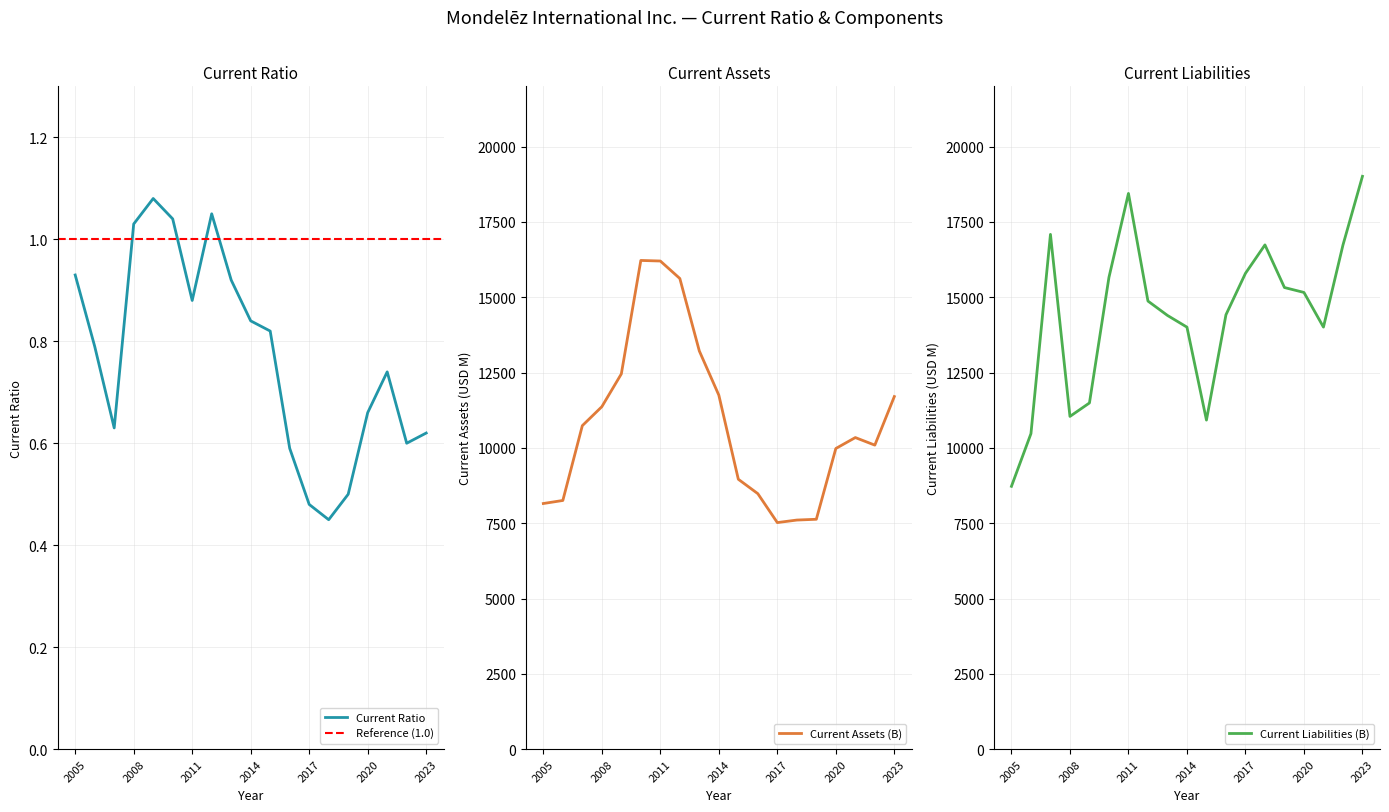

Read the Current Liabilities (B) value at 2005.

8724